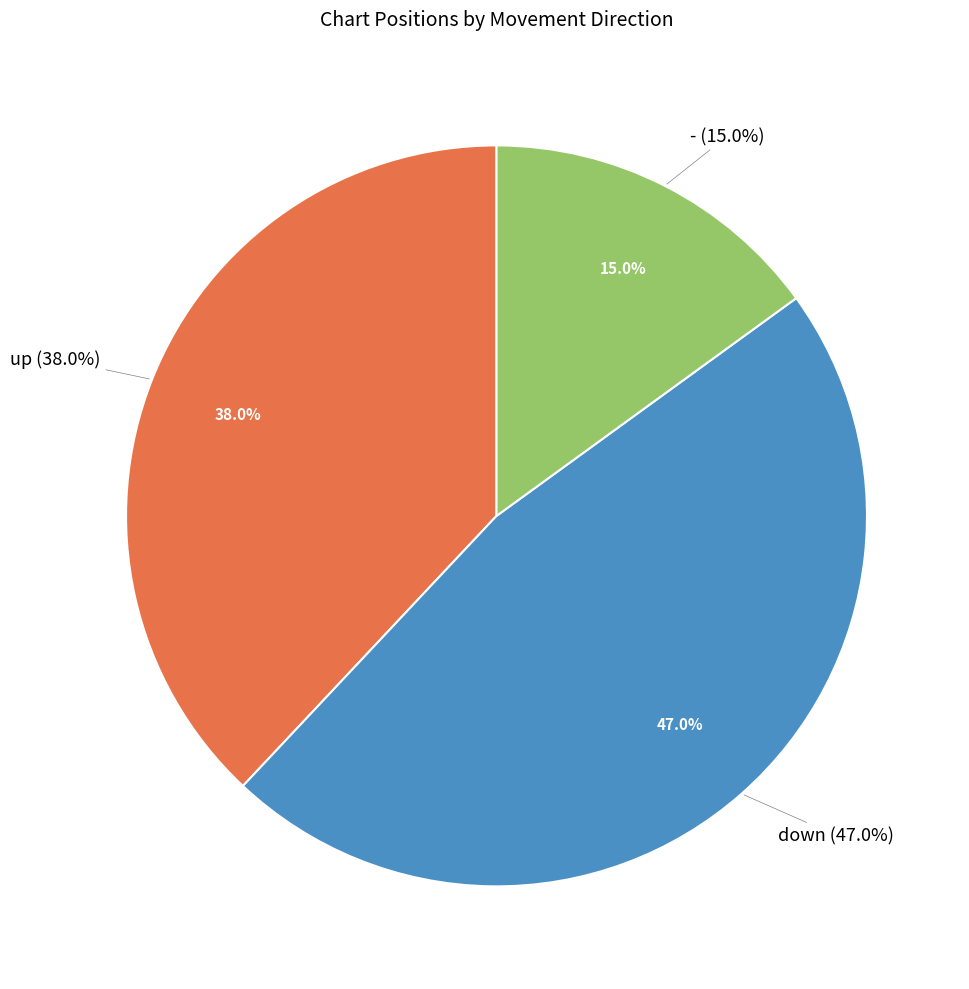

What is the change in value from down to -?

-32